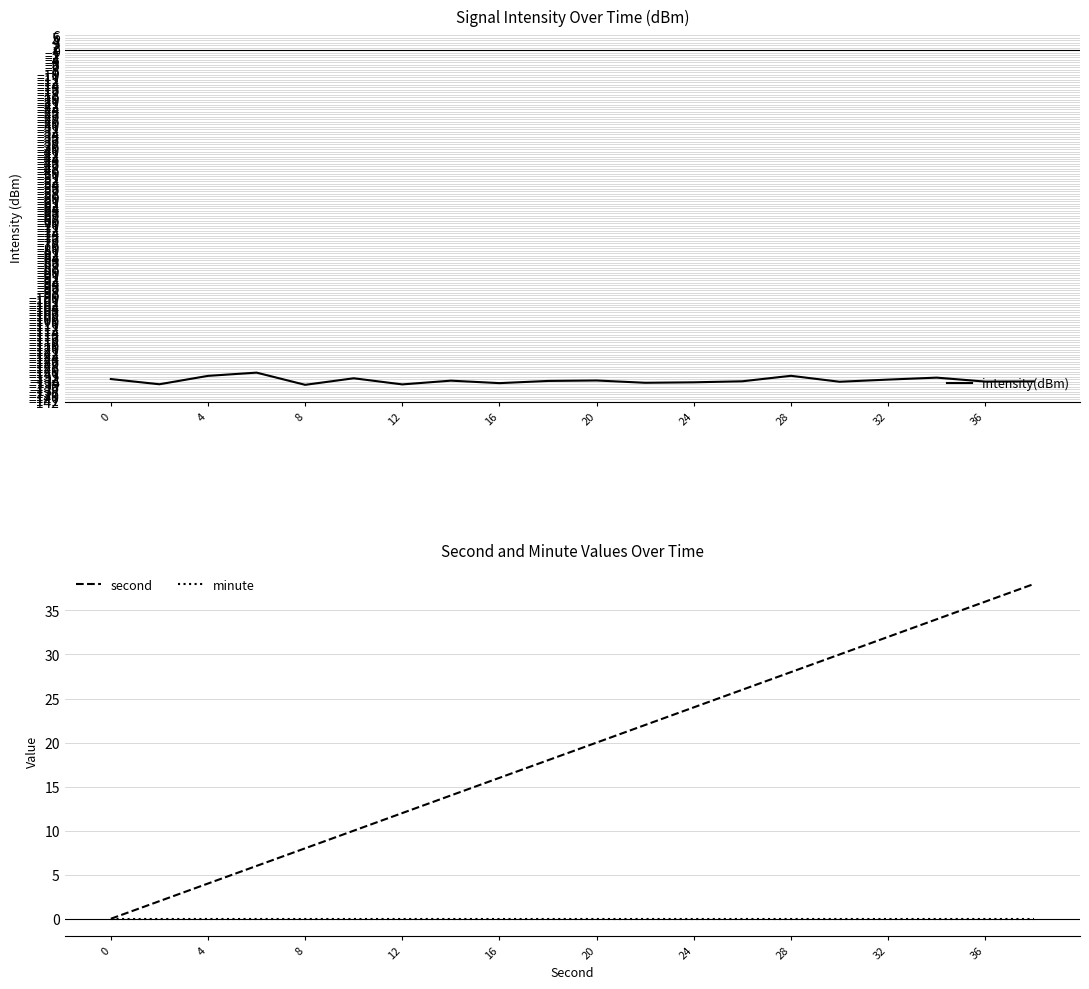

How many data points does each series have?

20